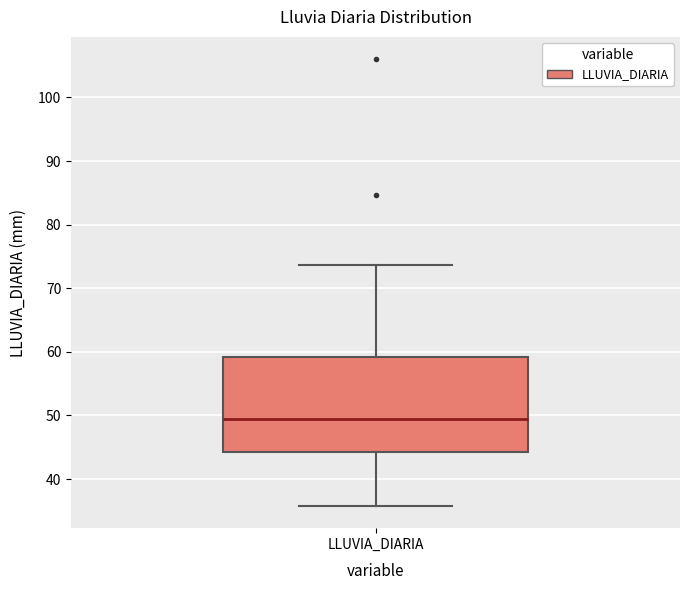

Read this box plot against the y-axis: the position of the median line, the range covered by the box, and the ends of both whiskers. The values are not printed on the chart, so give them approximately, as read against the axis.

median 49, box 44 to 59, whiskers 36 to 74